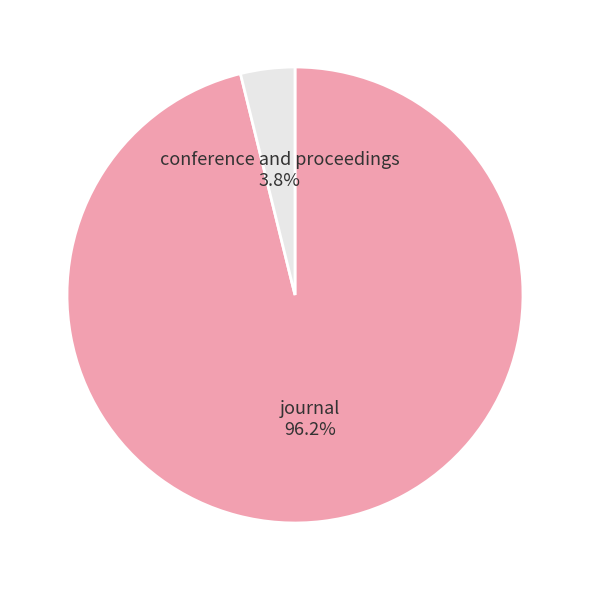

Is there a majority slice in this chart?

Yes